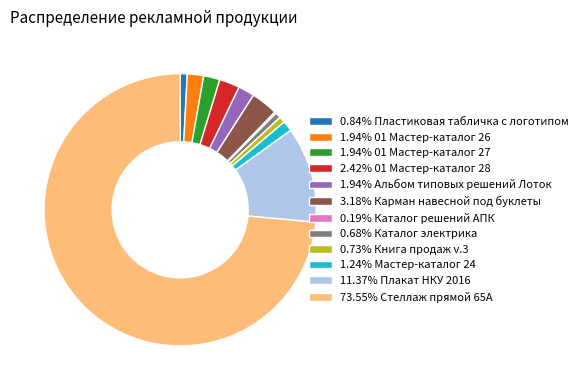

Is 73.55% Стеллаж прямой 65А the majority of the pie?

Yes